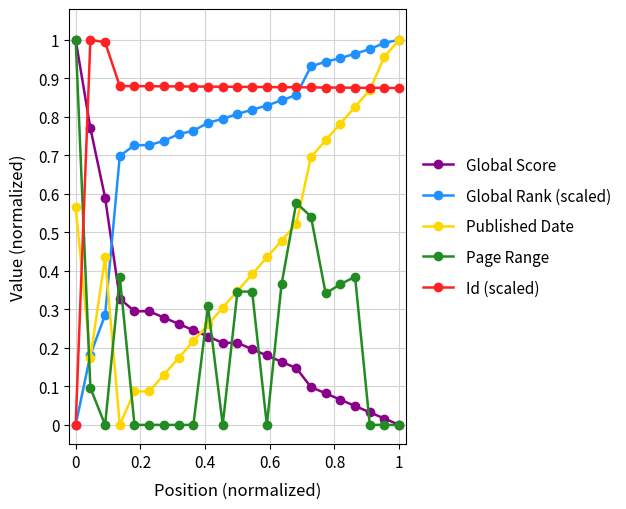

How many times do Global Score and Published Date cross each other?

1